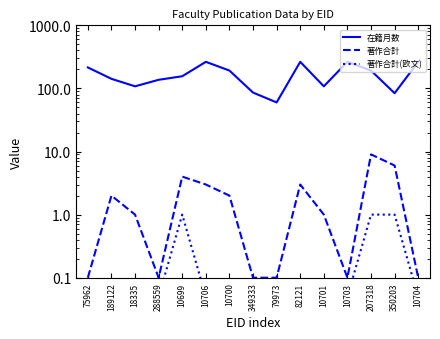

How many values in the 在籍月数 series are below 156?

7